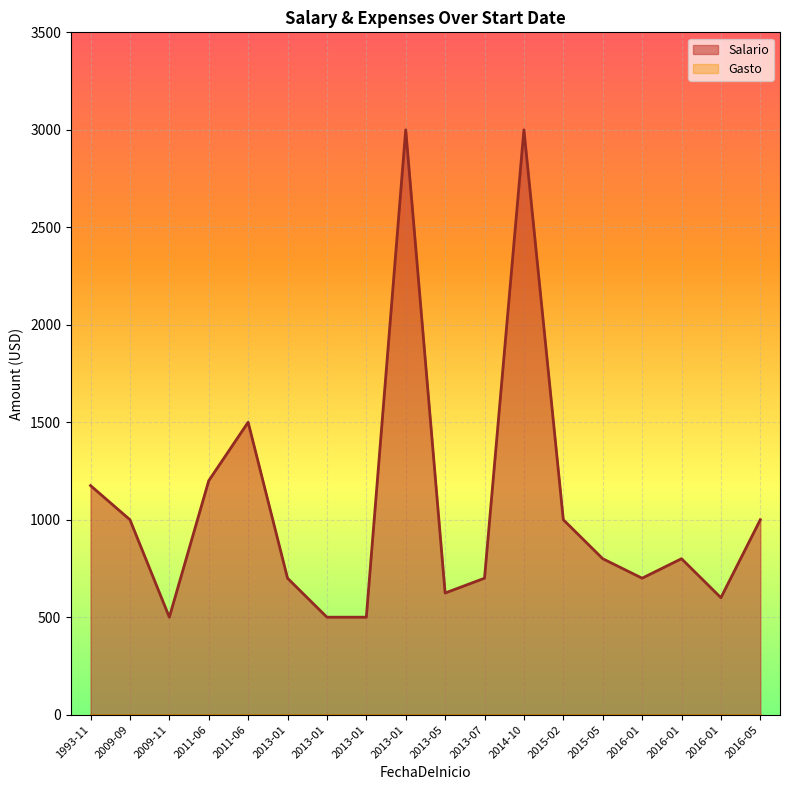

At how many categories does at least one series exceed 2149?

2